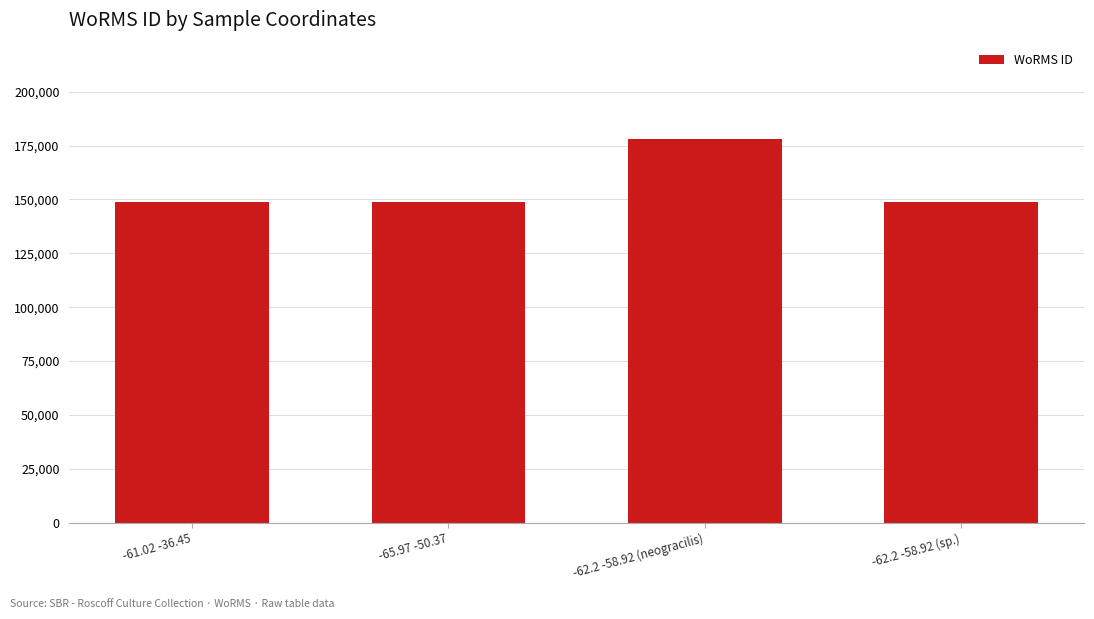

What is the label of the 4th bar from the left?

-62.2 -58.92 (sp.)